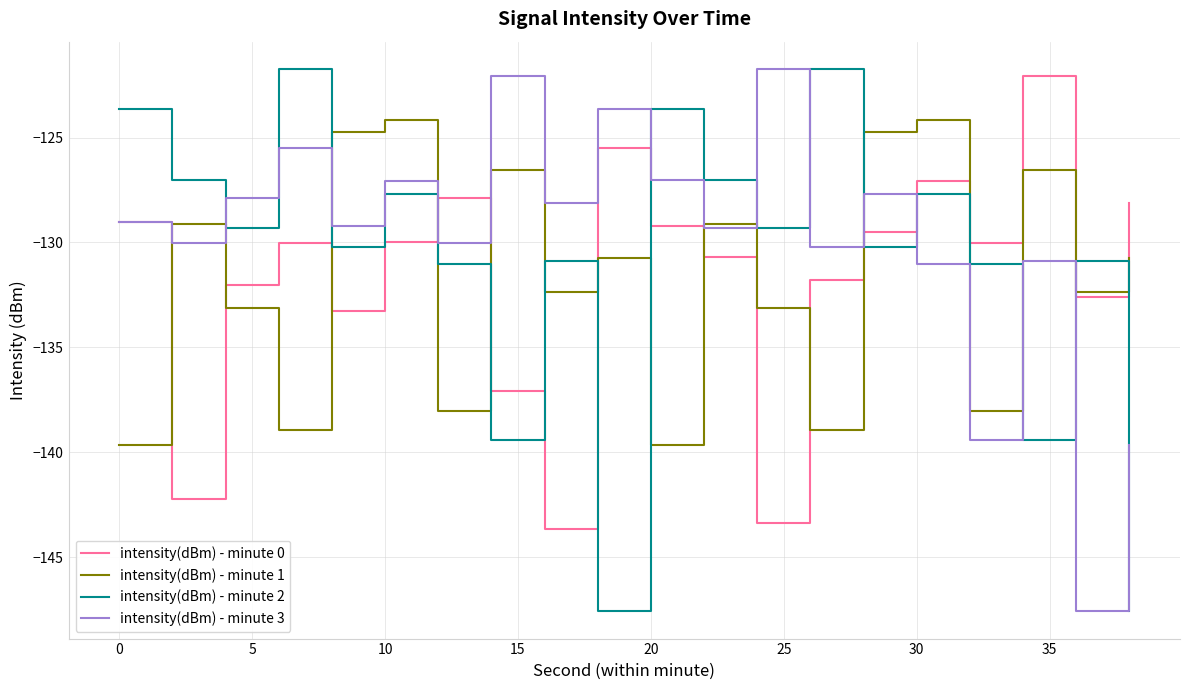

Is this an area chart (filled region under the line)?

No